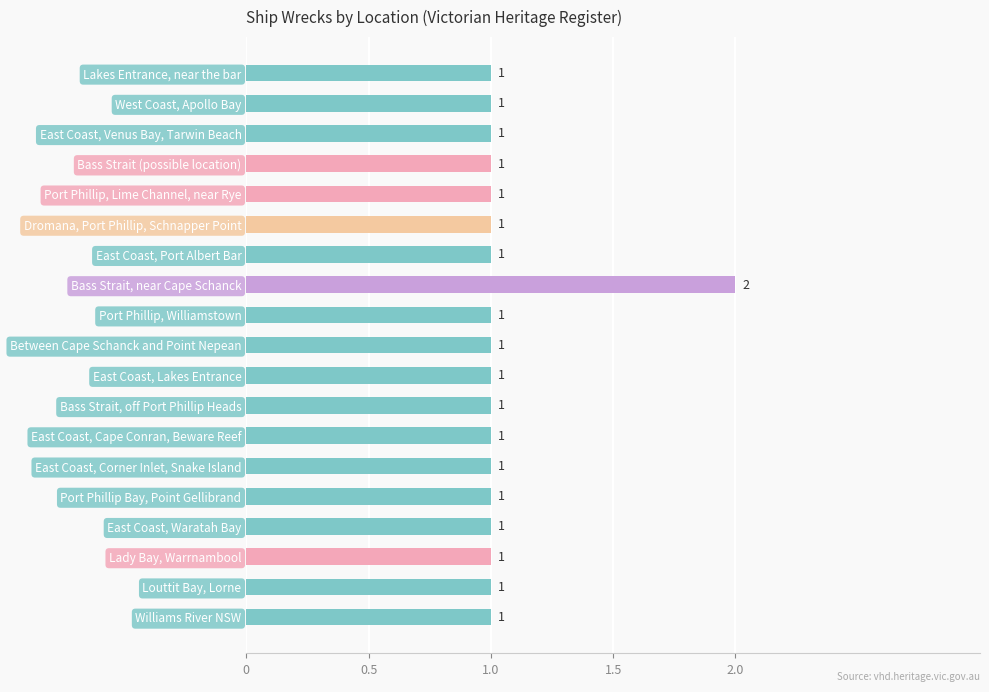

How many values are between 1 and 2?

19